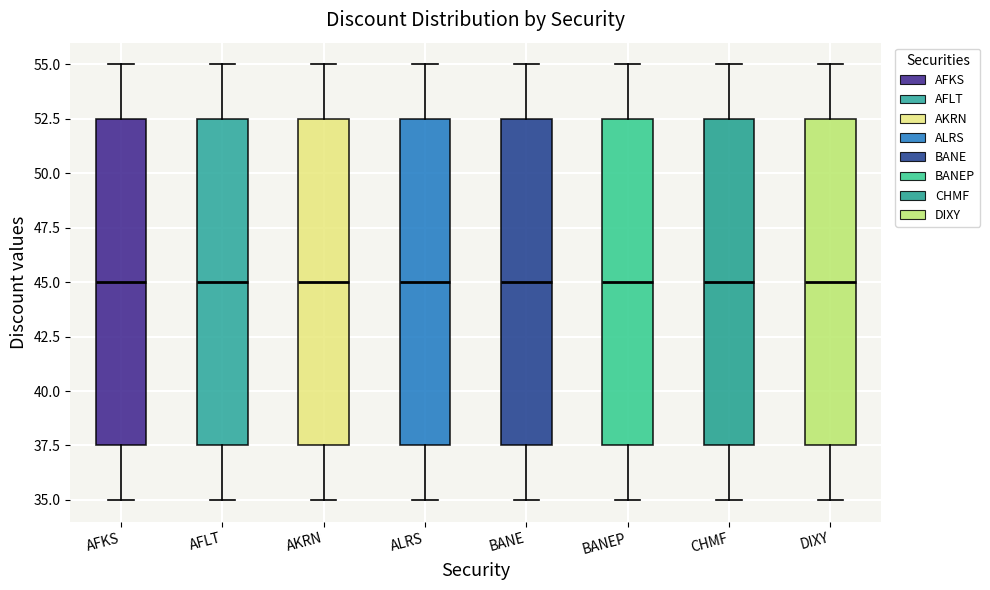

Where is the lower edge of the box for AFKS on the y-axis? The values are not printed on the chart, so give them approximately, as read against the axis.

37.5